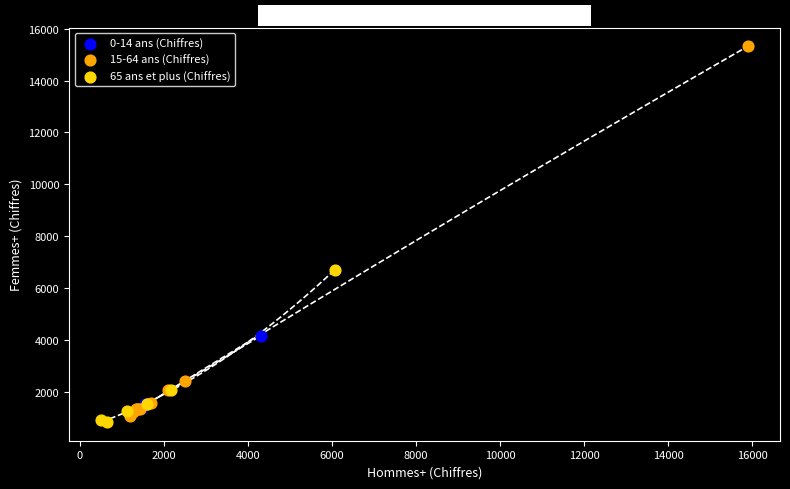

Which series reaches the maximum Y coordinate?

15-64 ans (Chiffres)